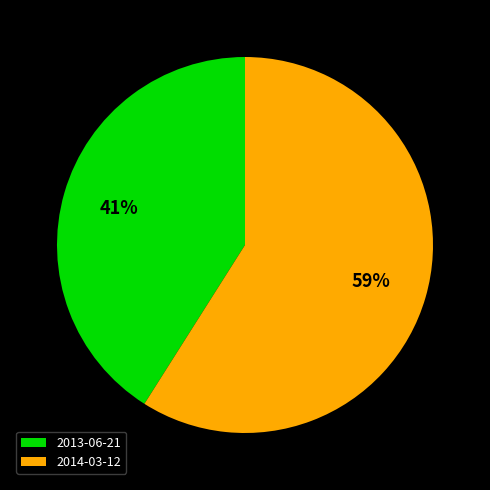

To the nearest percent, what is the average slice percentage?

50%